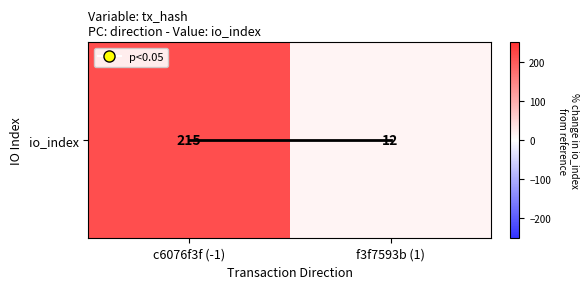

How many distinct data groups are displayed?

2